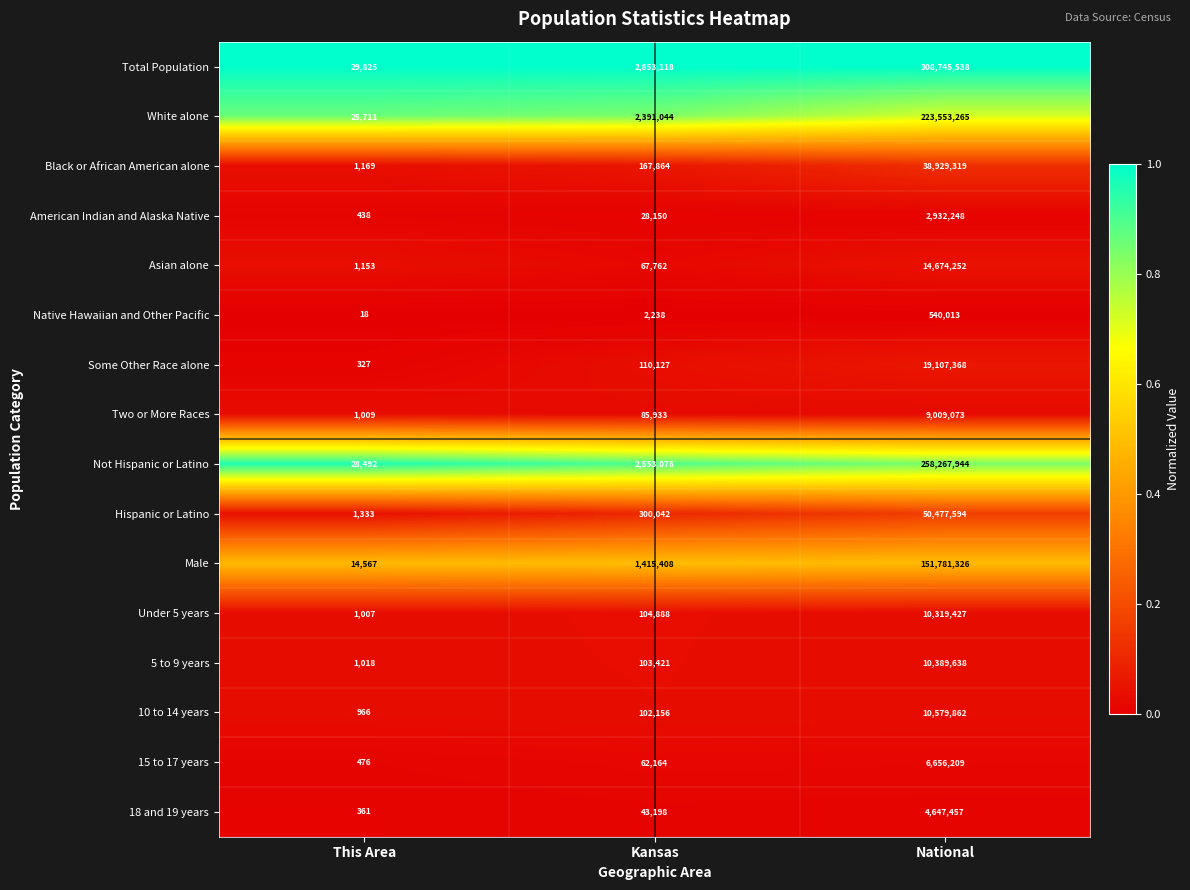

Rank the series by their maximum value, from lowest to highest.

Native Hawaiian and Other Pacific, American Indian and Alaska Native, 18 and 19 years, 15 to 17 years, Two or More Races, Under 5 years, 5 to 9 years, 10 to 14 years, Asian alone, Some Other Race alone, Black or African American alone, Hispanic or Latino, Male, White alone, Not Hispanic or Latino, Total Population